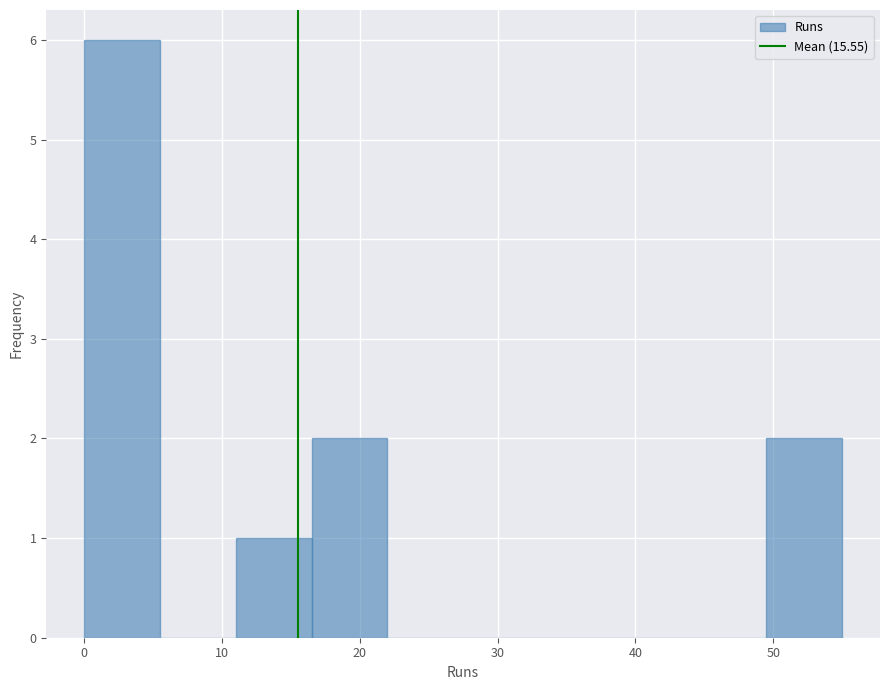

How tall is the bar that spans 16.5 to 22.0 on the x-axis? Neither the bar edges nor the heights are printed on the chart, so give them approximately, as read against the axes.

2